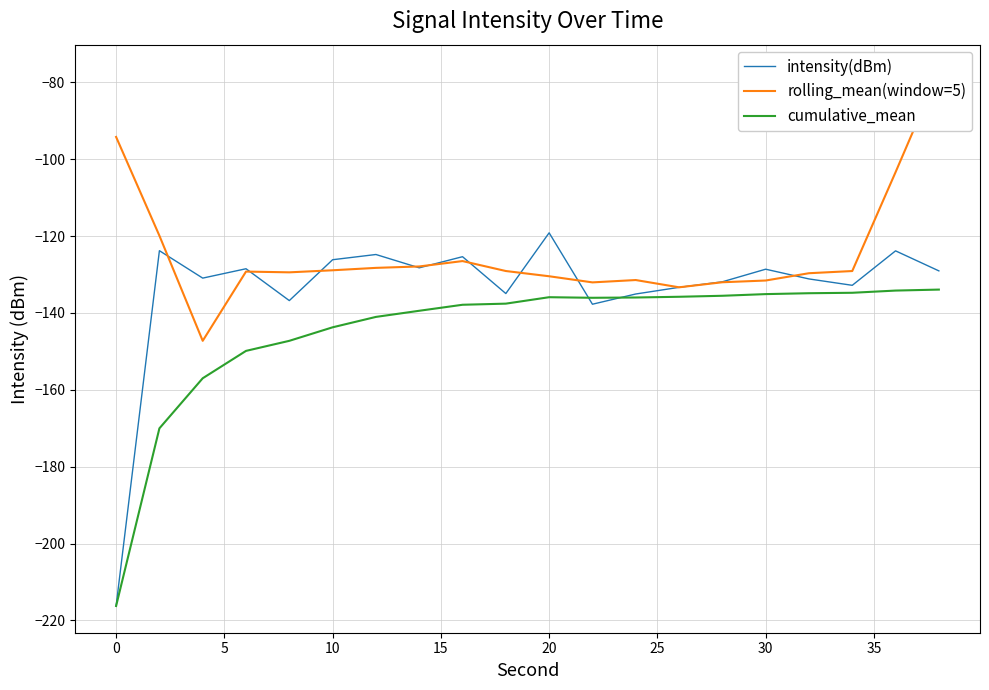

Is it true that cumulative_mean equals -135.1 at 30?

True